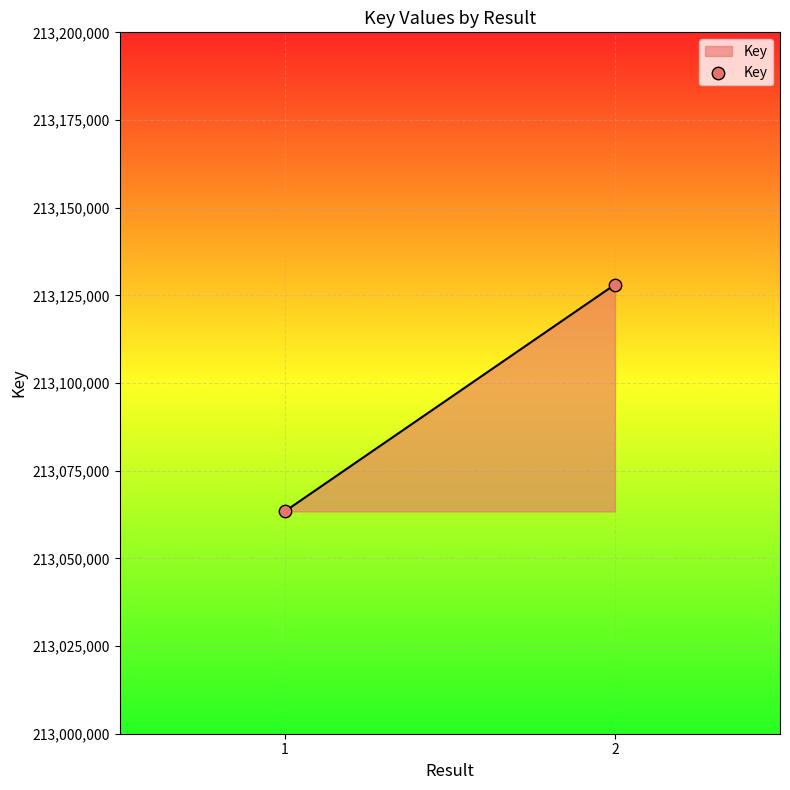

What is the average Y value?

213095736